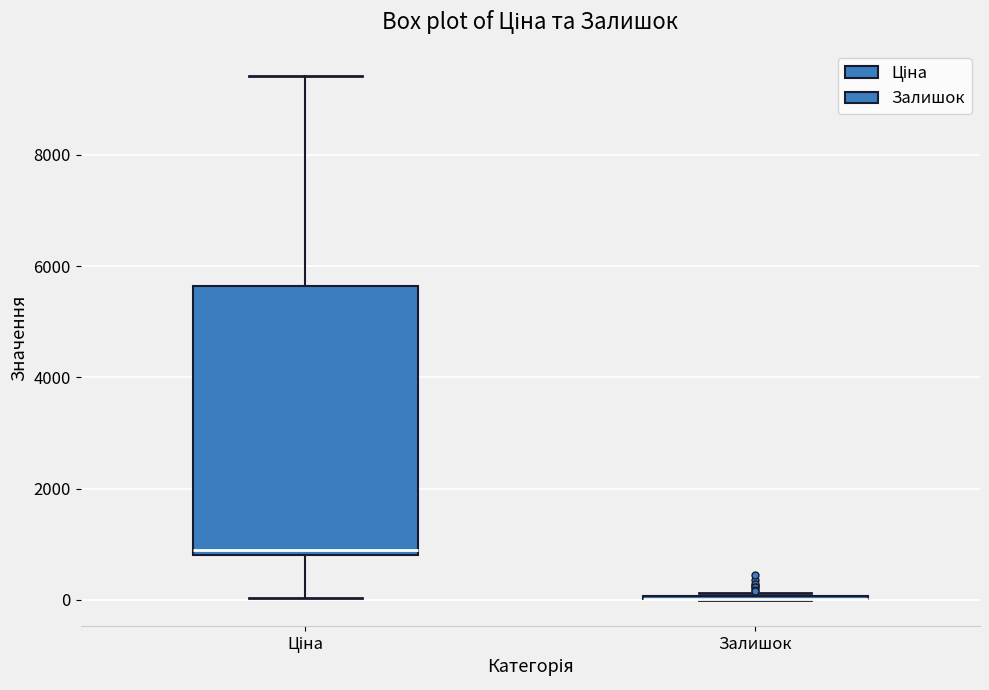

Comparing the boxes themselves (not the whiskers), which one is the tallest?

Ціна